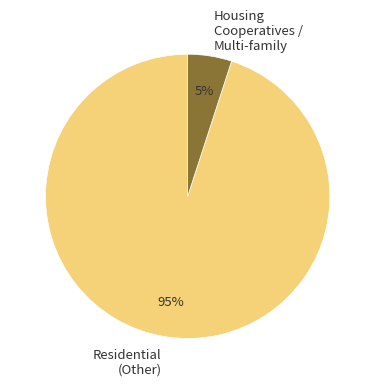

Which has a higher value, Residential (Other) or Housing Cooperatives / Multi-family?

Residential (Other)